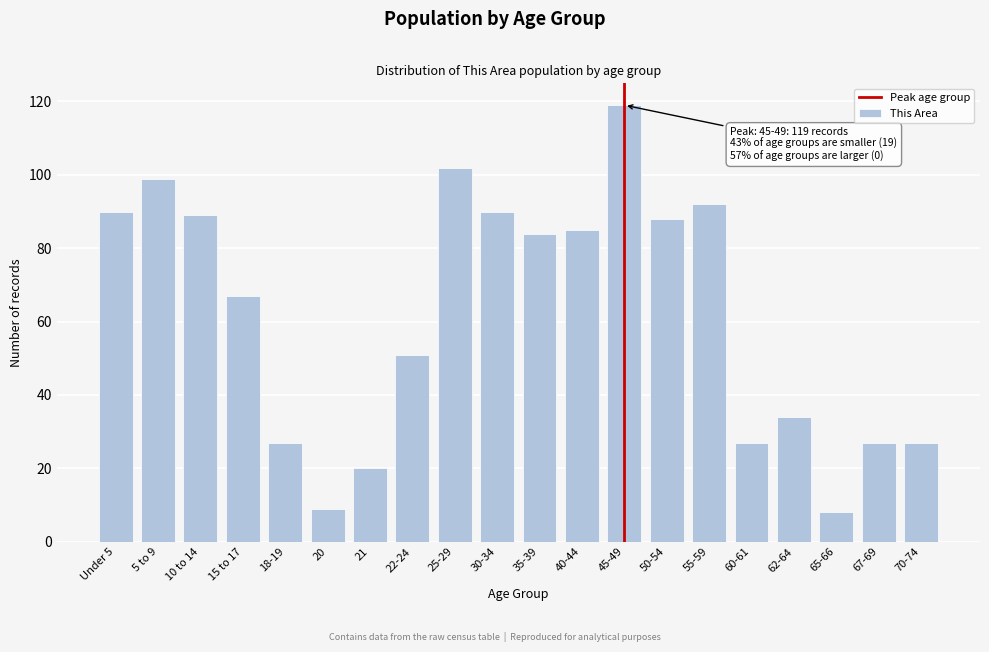

Reading right to left, extract all data points from this chart.

70-74=27	67-69=27	65-66=8	62-64=34	60-61=27	55-59=92	50-54=88	45-49=119	40-44=85	35-39=84	30-34=90	25-29=102	22-24=51	21=20	20=9	18-19=27	15 to 17=67	10 to 14=89	5 to 9=99	Under 5=90